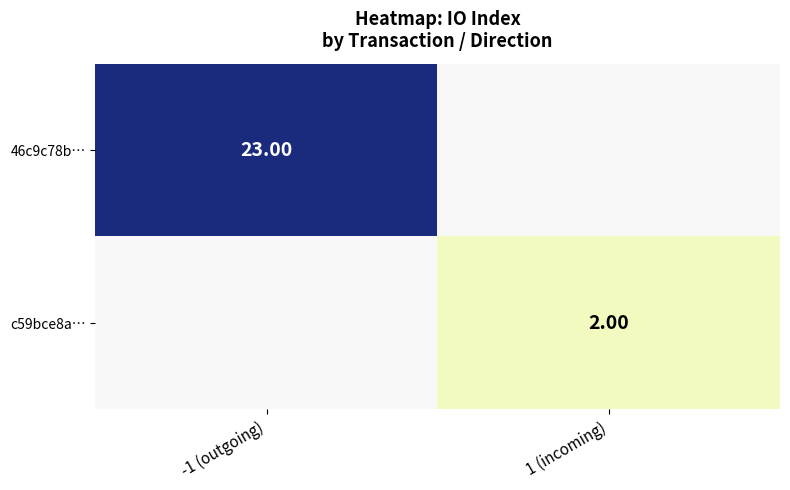

What is the minimum value for 46c9c78b…?

23.0